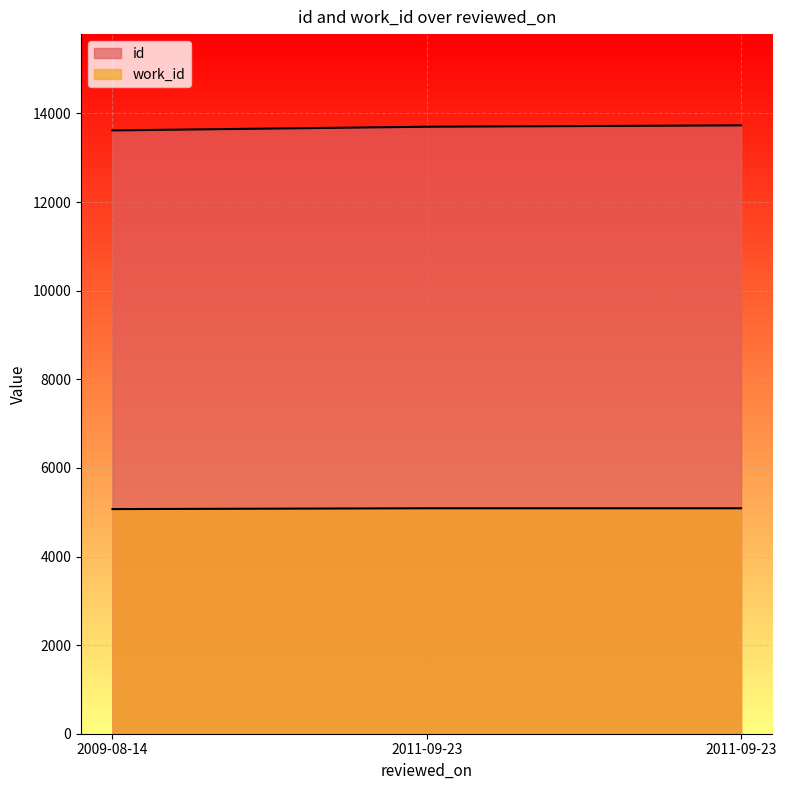

What is the minimum value shown in the chart?

5070